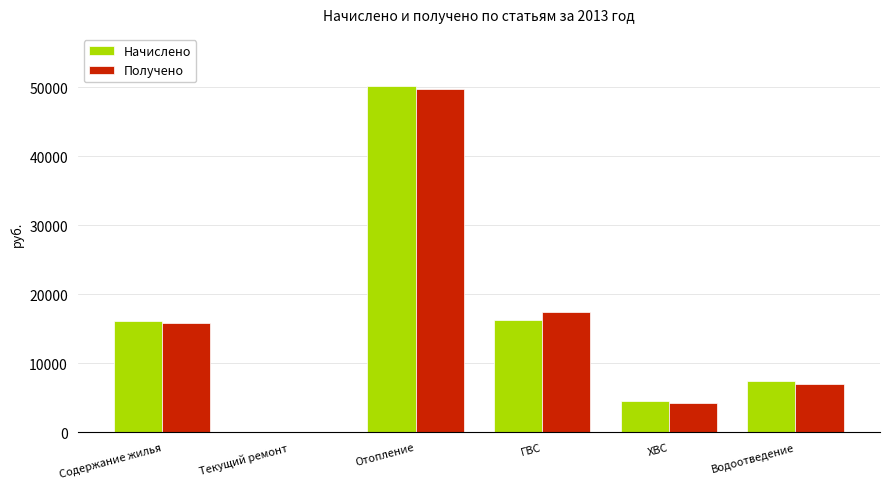

The Начислено series shows 24117.4 at ГВС. True or false?

False